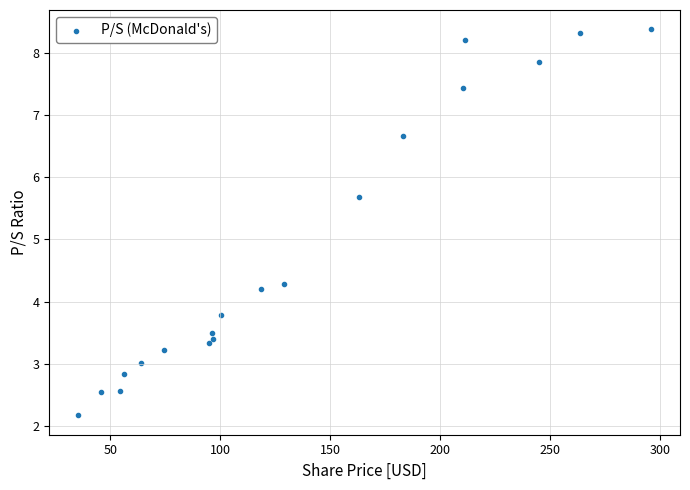

What is the range of X values (max minus min)?

260.7